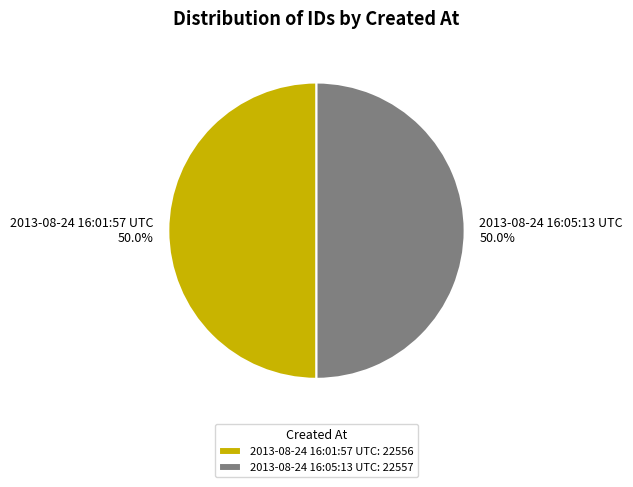

What is the ratio of the value at 2013-08-24 16:01:57 UTC to the value at 2013-08-24 16:05:13 UTC?

1.0